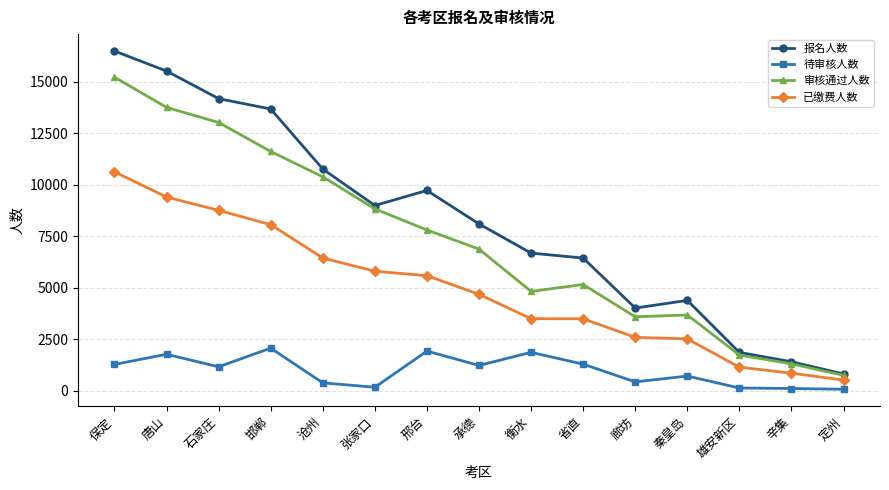

Which series has the largest total across all categories?

报名人数